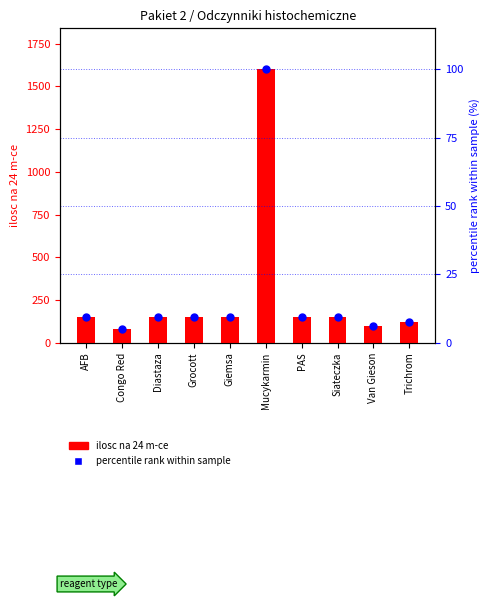

What is the total value across all series at Trichrom?

127.5